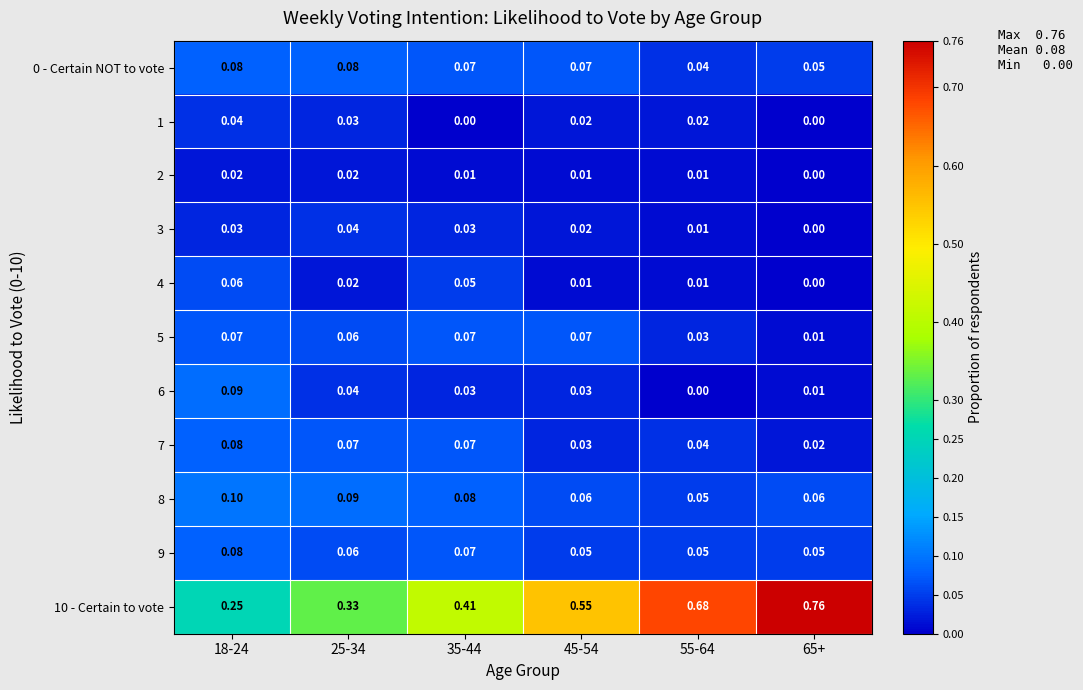

Is the value of 3 at 55-64 greater than the value of 1 at 55-64?

No